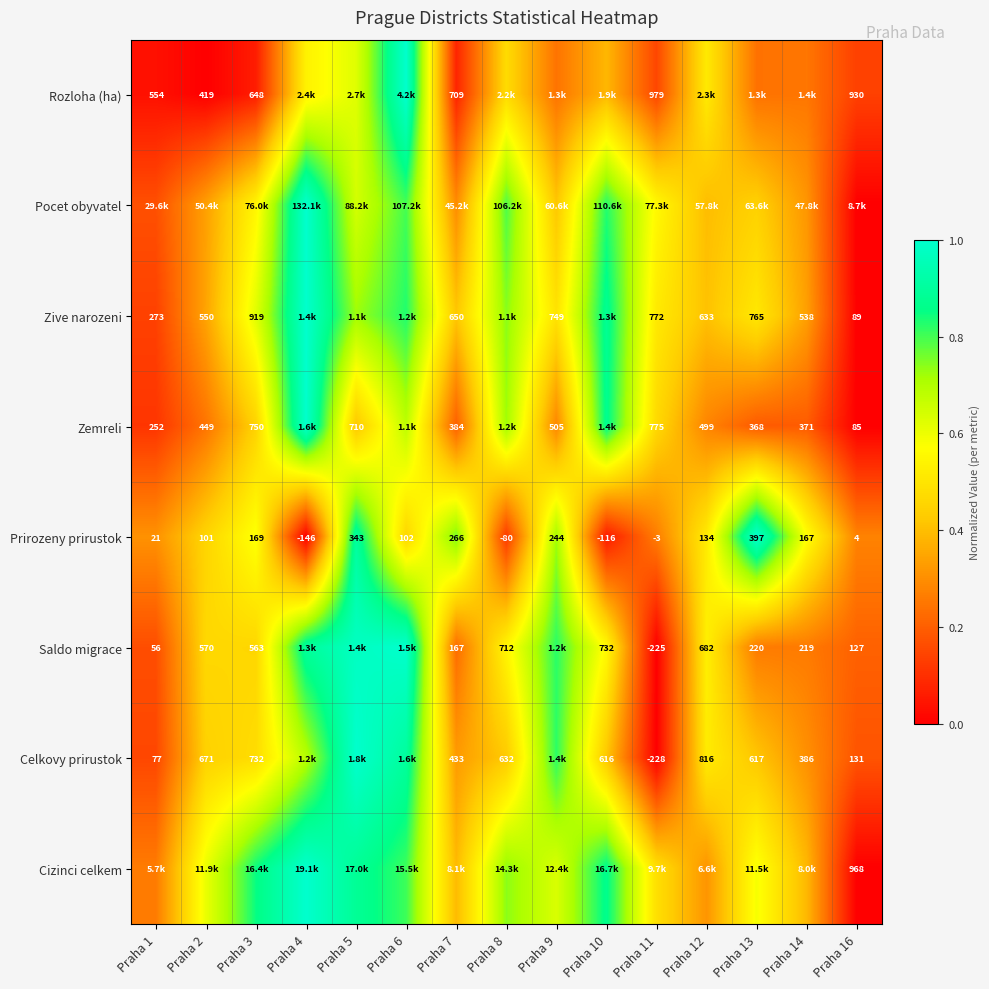

Is the value of Celkovy prirustok at Praha 7 greater than the value of Saldo migrace at Praha 8?

No